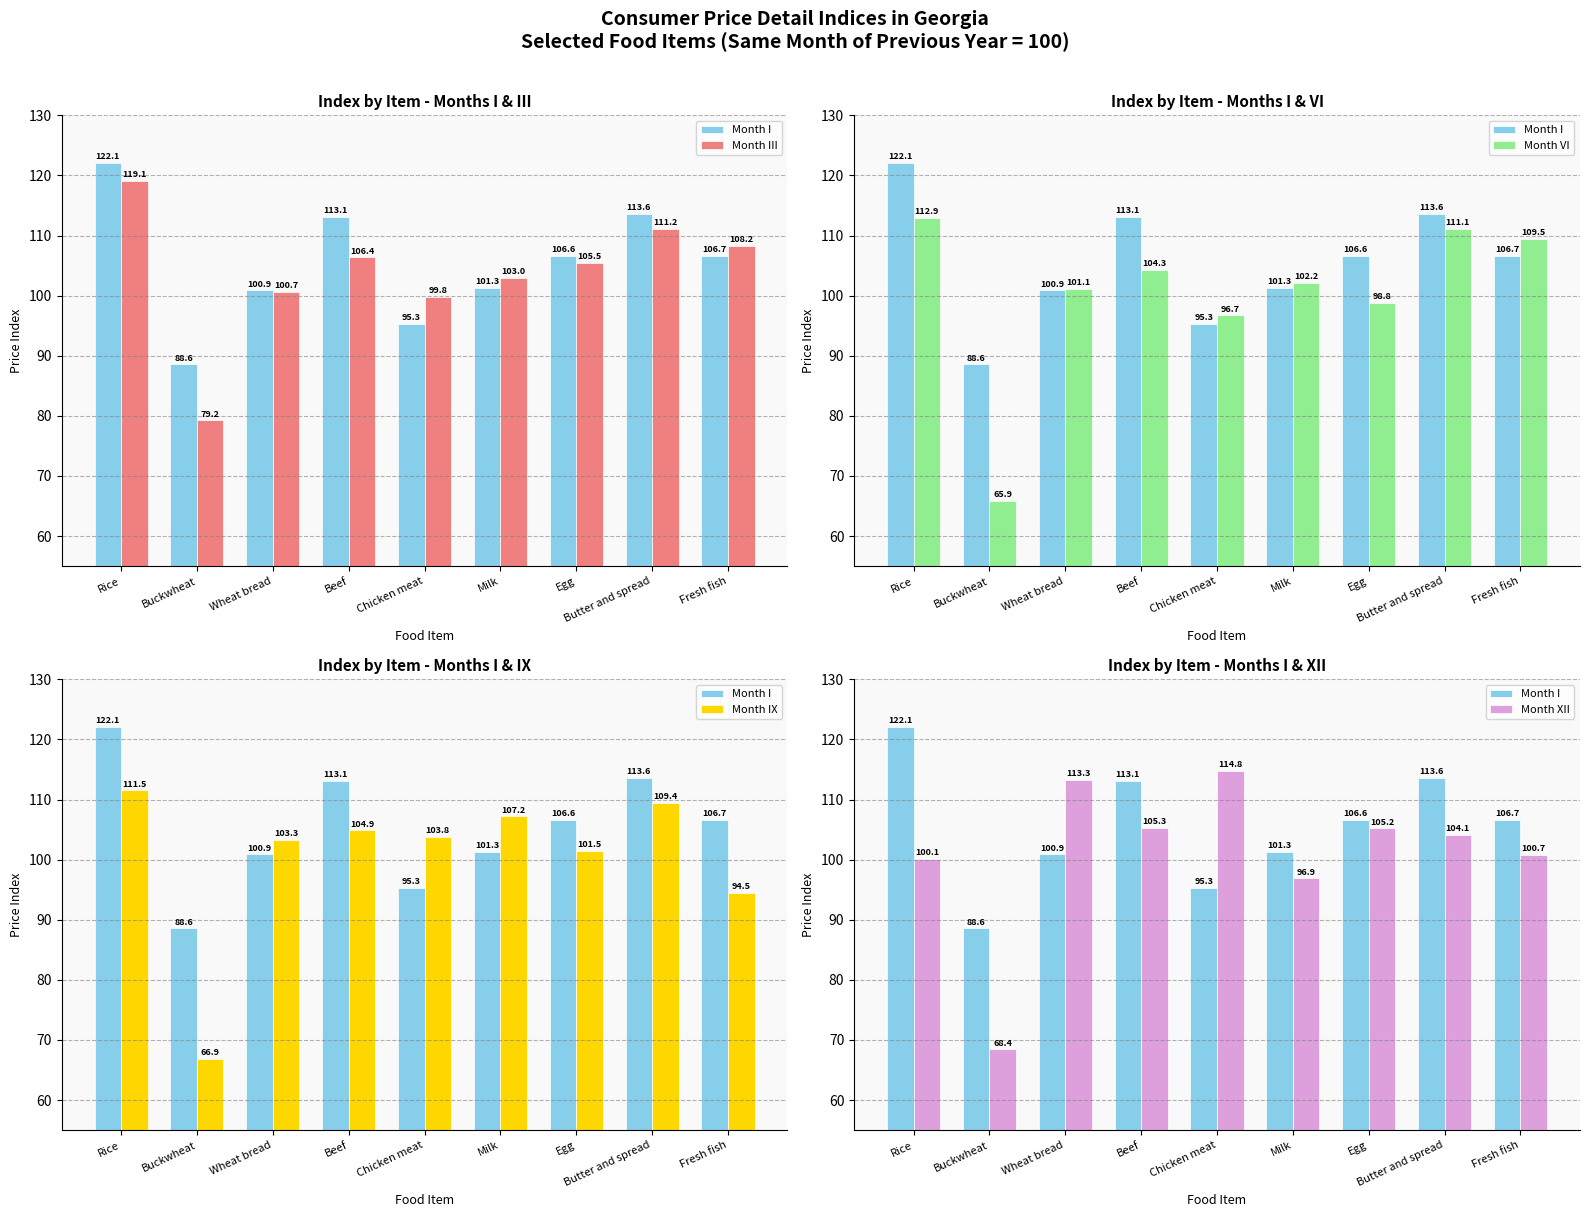

Does the chart contain stacked bars?

No